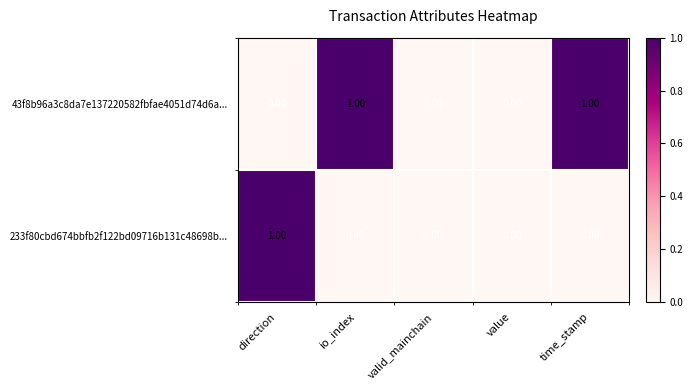

Between io_index and value, which series saw the biggest shift?

43f8b96a3c8da7e137220582fbfae4051d74d6a...